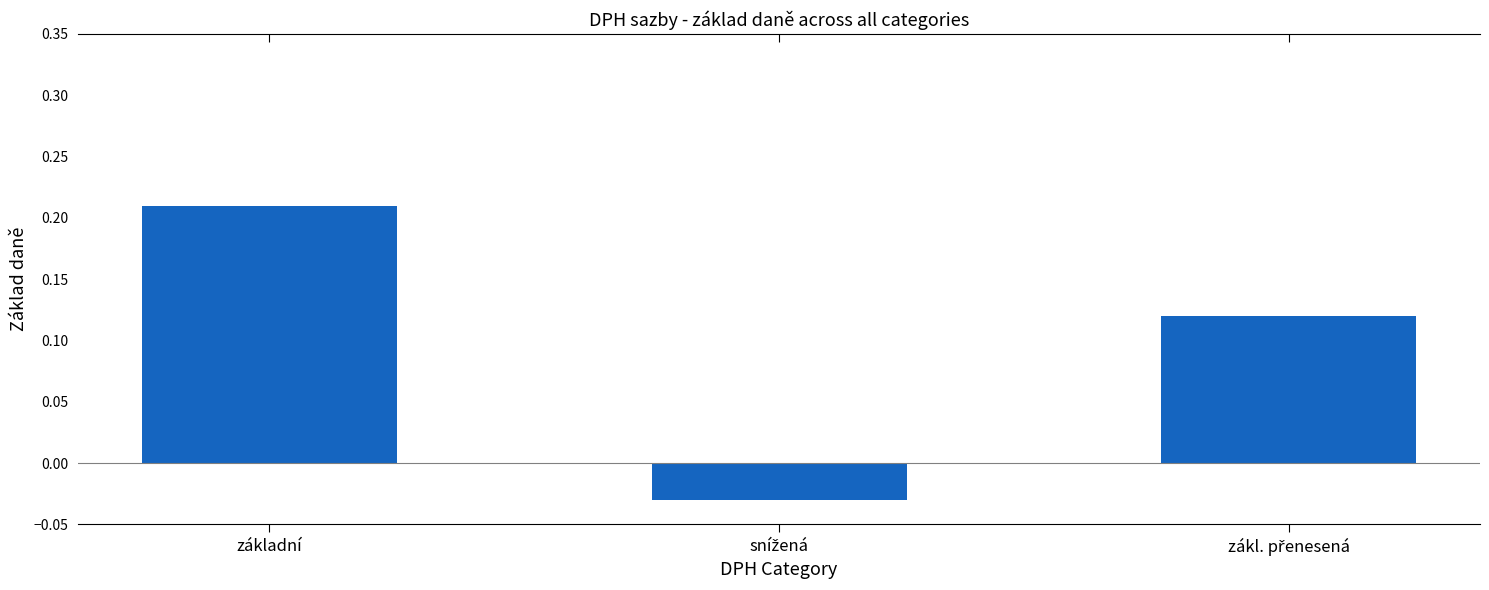

What is the difference between the values at základní and zákl. přenesená?

0.1